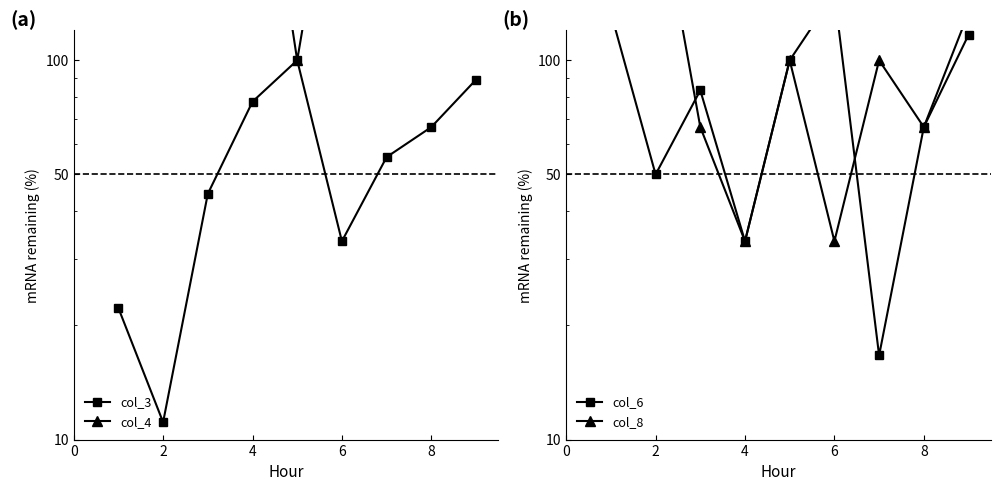

True or false: col_3 and col_4 intersect in this chart.

False